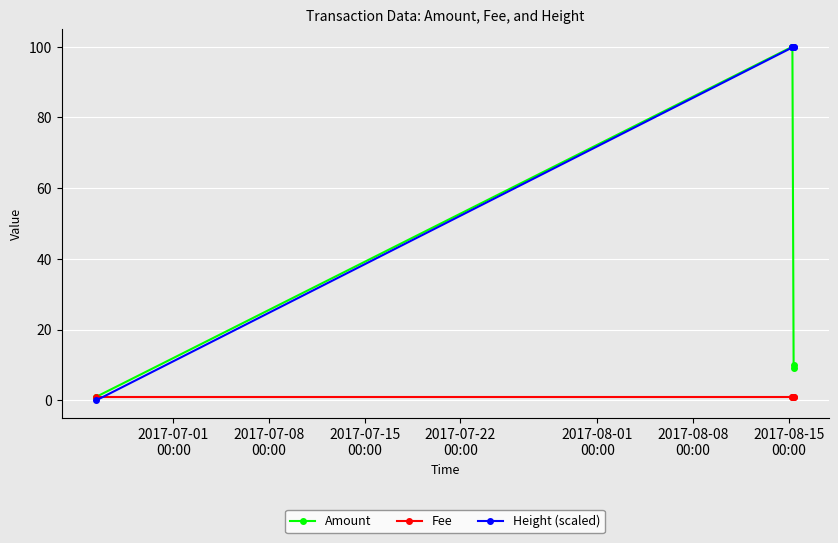

True or false: Fee has more than 2 interior local peaks.

False